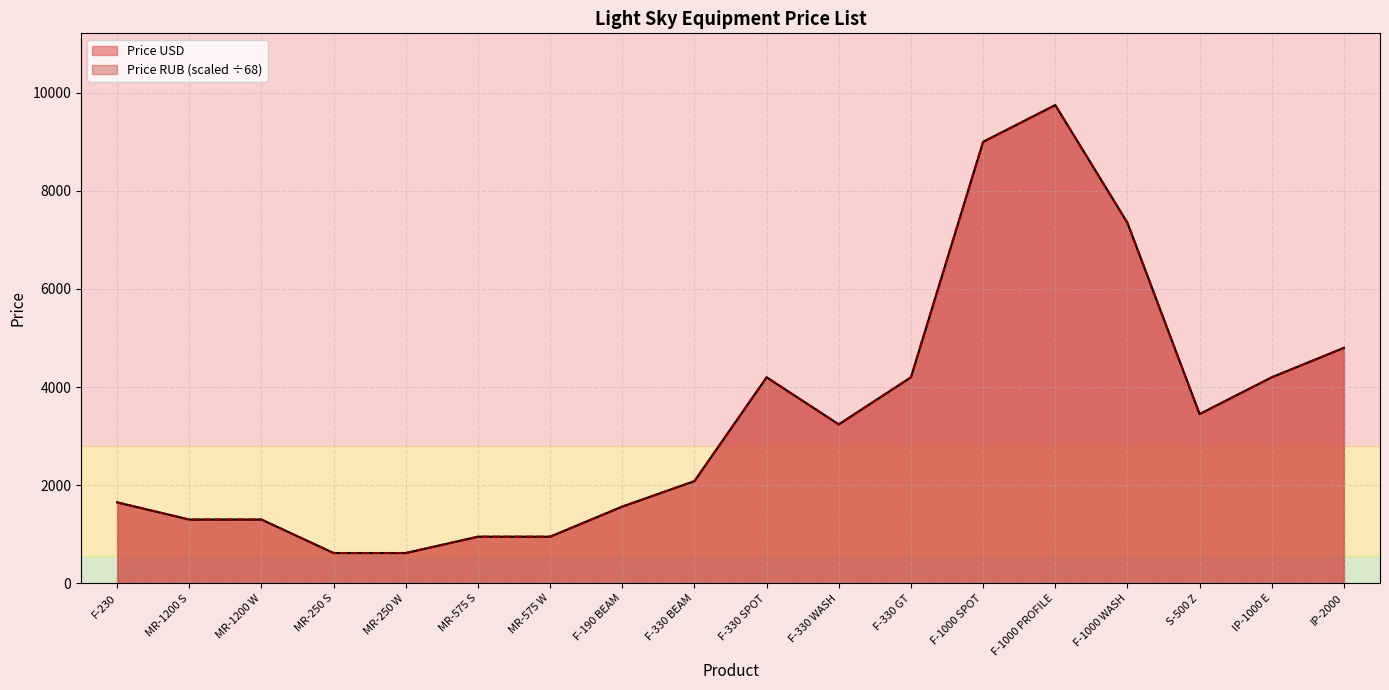

Where does the Price RUB series first go above 3240?

F-330 SPOT